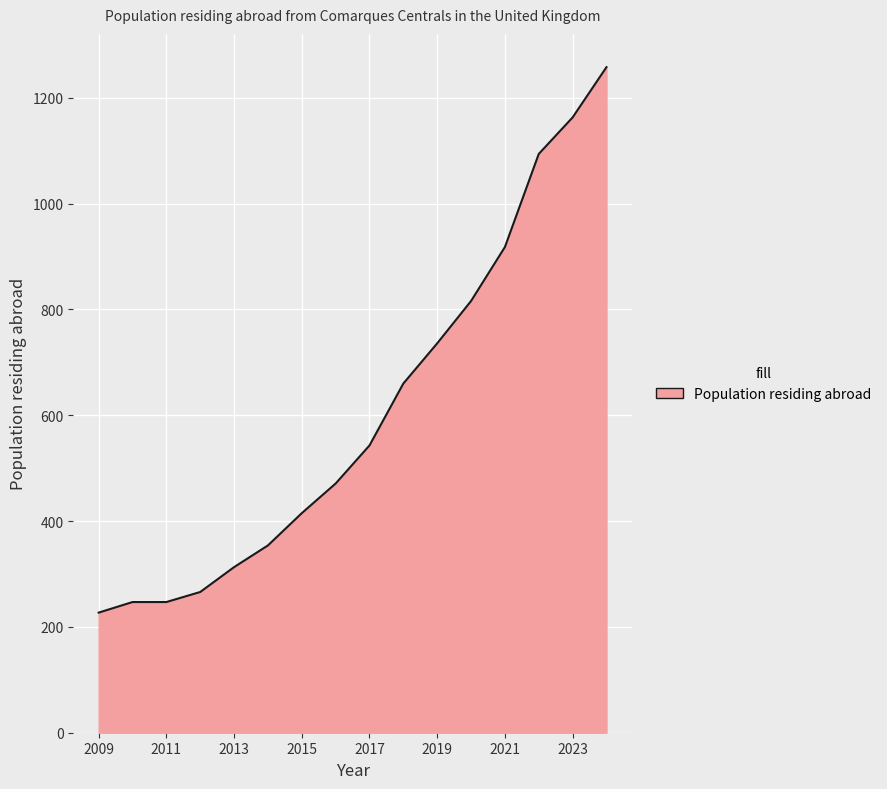

What is the difference between the maximum and minimum values?

1031